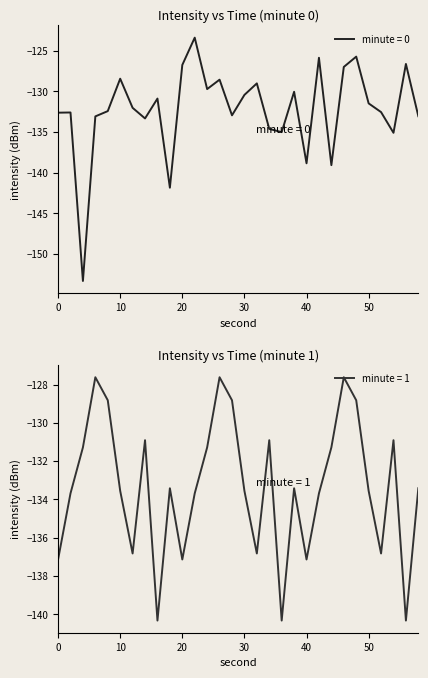

At which category does intensity(dBm) reach its first local valley?

4